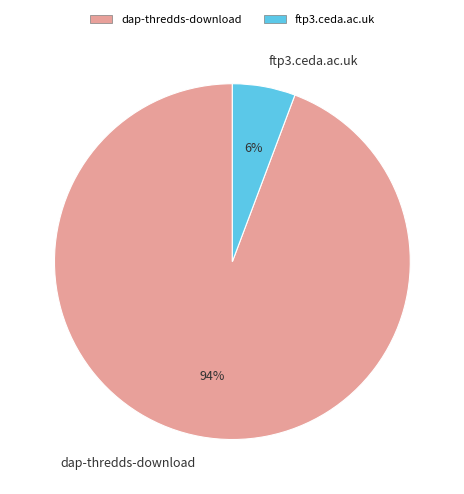

Which has a higher value, dap-thredds-download or ftp3.ceda.ac.uk?

dap-thredds-download